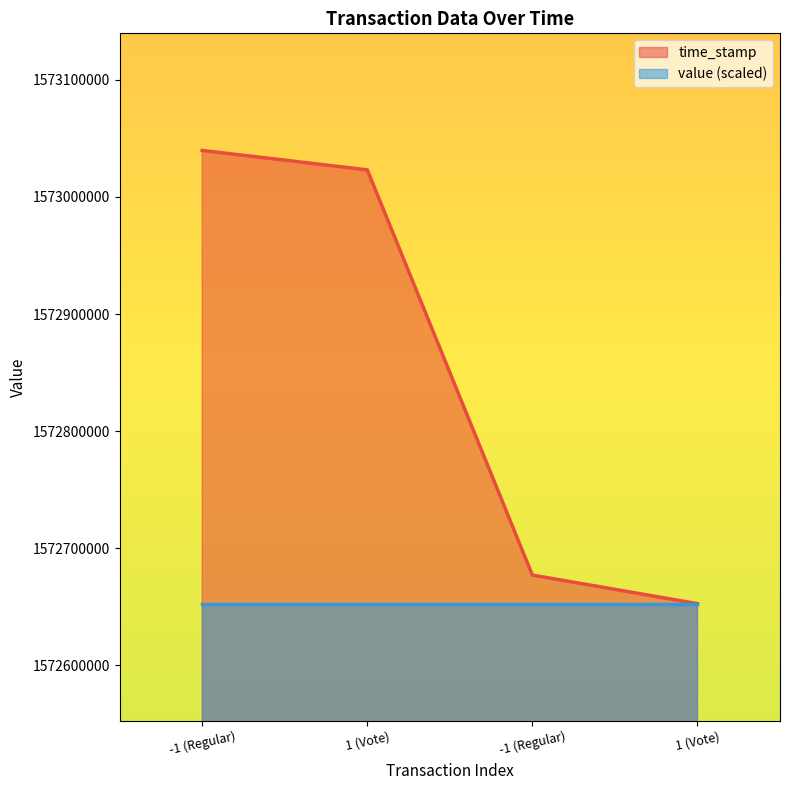

How many series are shown in this chart?

2